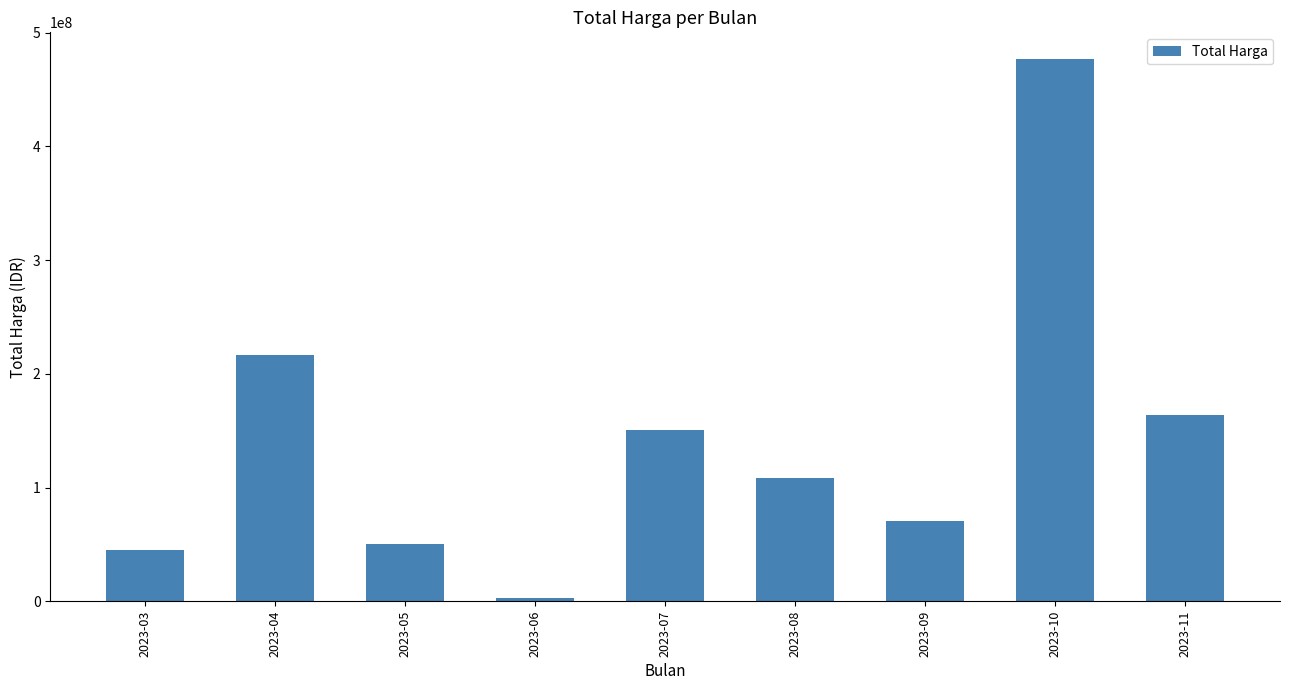

Is it true that the value at 2023-05 is 50405000?

True